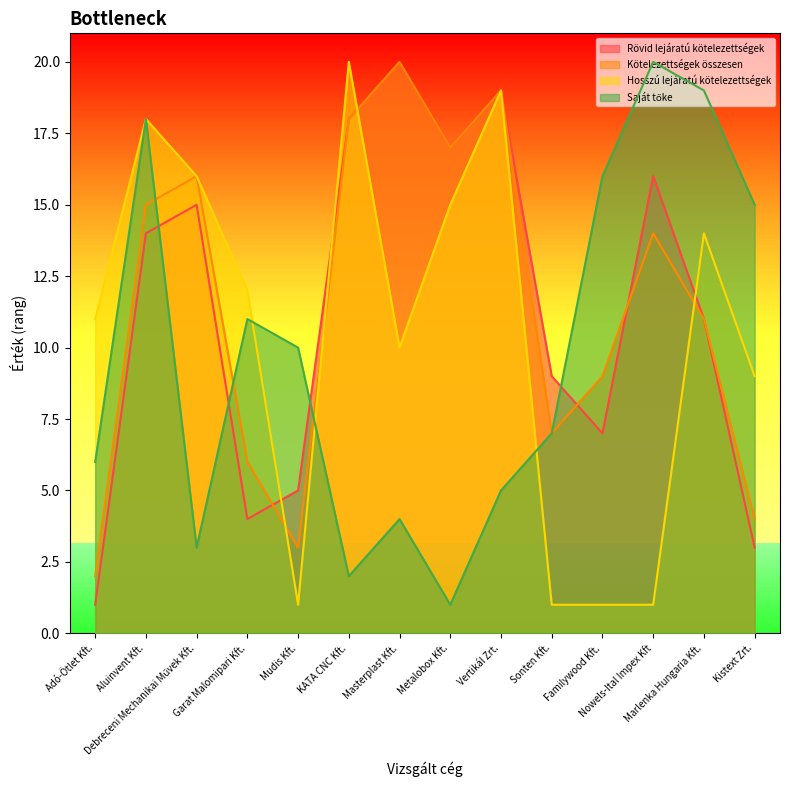

List the labels in order of Rövid lejáratú kötelezettségek value, largest first.

Masterplast Kft., Vertikál Zrt., KATA CNC Kft., Metalobox Kft., Nowels-Ital Impex Kft, Debreceni Mechanikai Művek Kft., Aluinvent Kft., Marlenka Hungaria Kft., Sonten Kft., Familywood Kft., Mudis Kft., Garat Malomipari Kft., Kistext Zrt., Adó-Ötlet Kft.